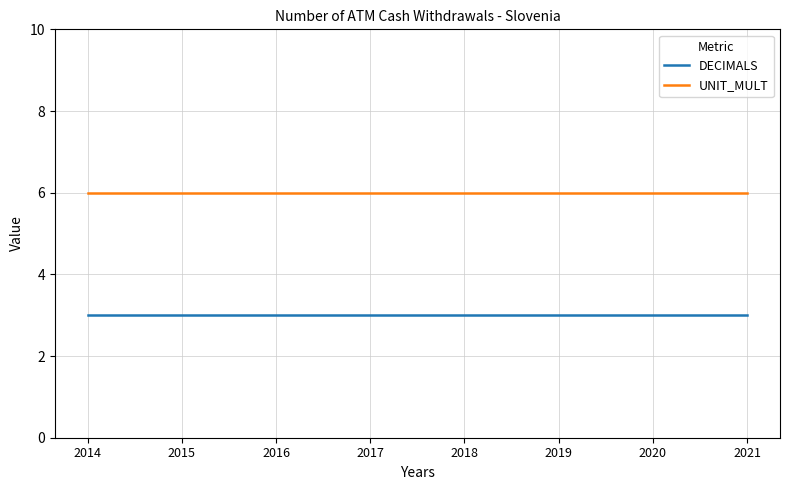

What is the minimum value shown in the chart?

3